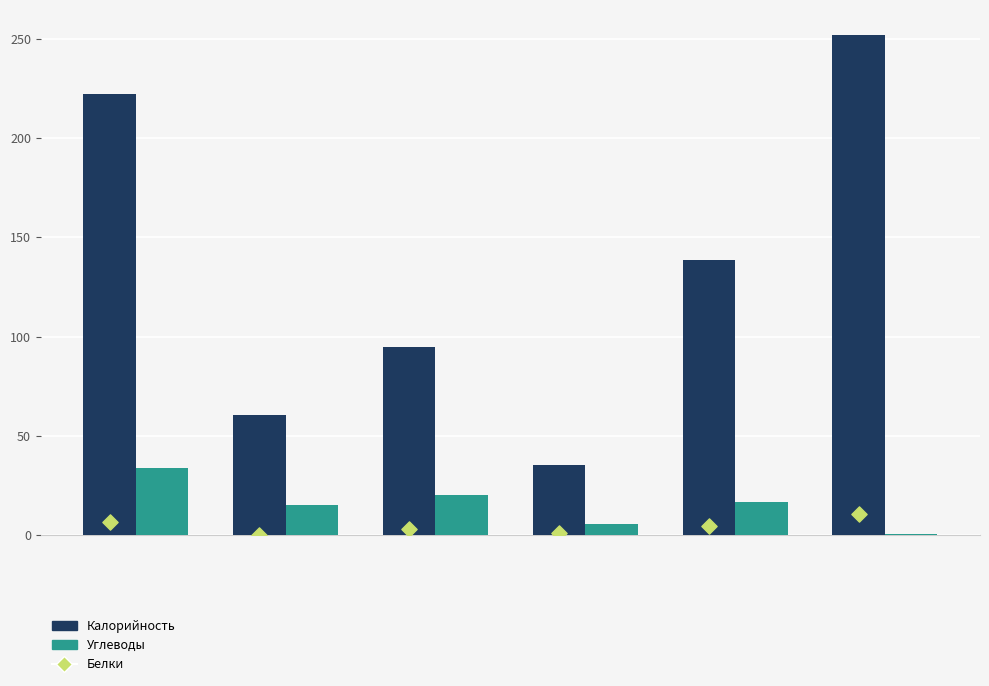

Which series has the largest Y range (max minus min)?

Калорийность